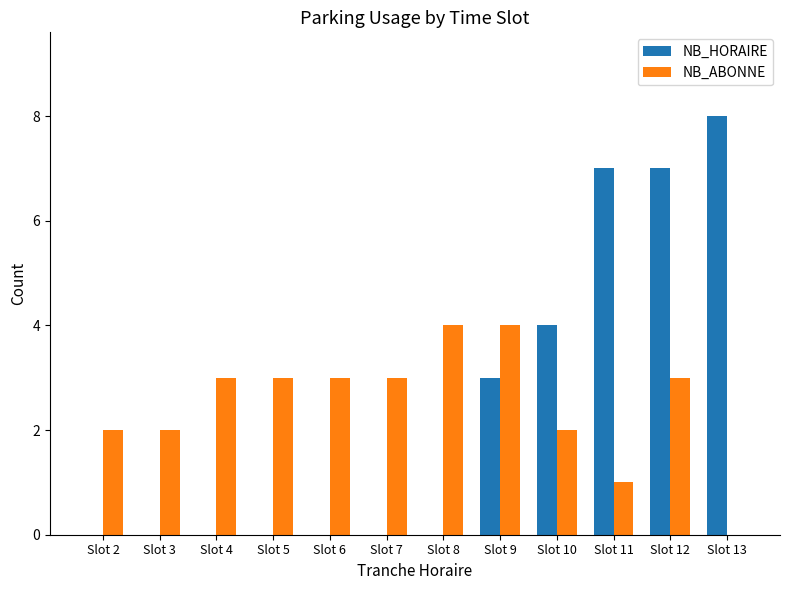

At which category is the sum across all series the highest?

Slot 12